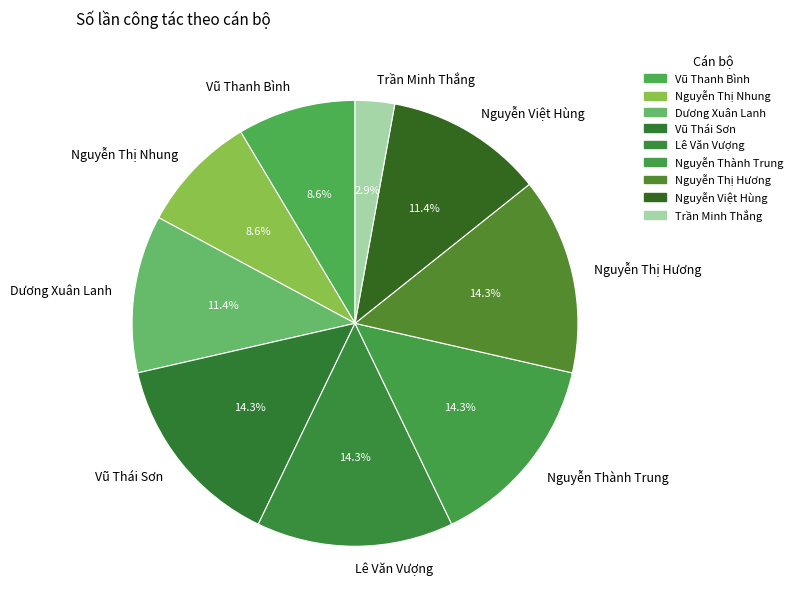

Which category has the smallest portion of the pie?

Trần Minh Thắng